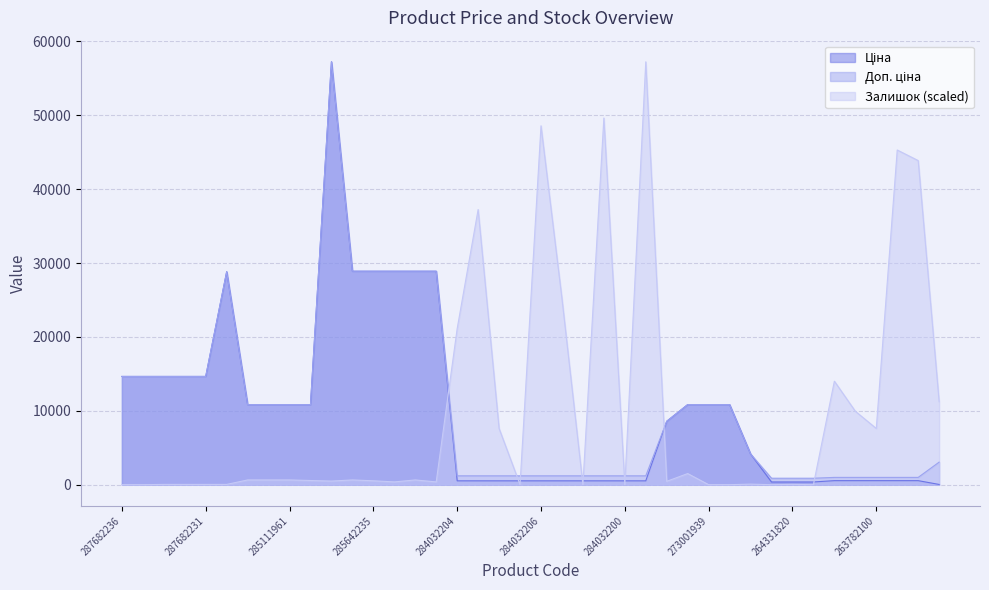

What is the sum of all Залишок values?

386301.9